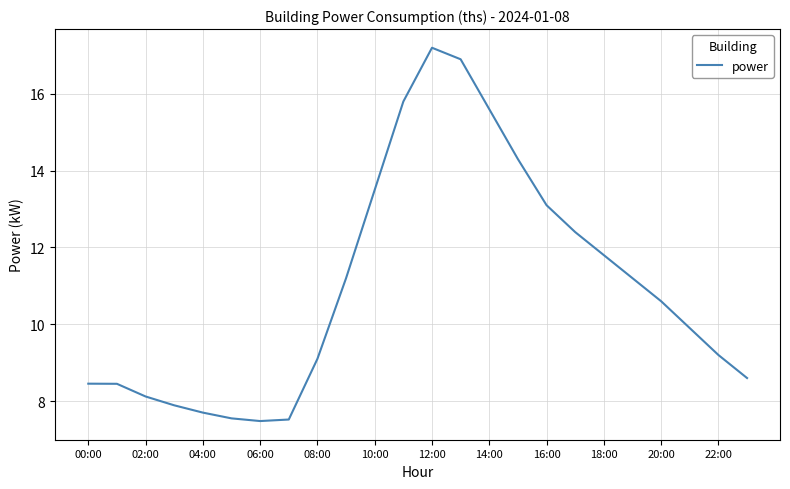

What is the difference between the maximum and minimum values?

9.7